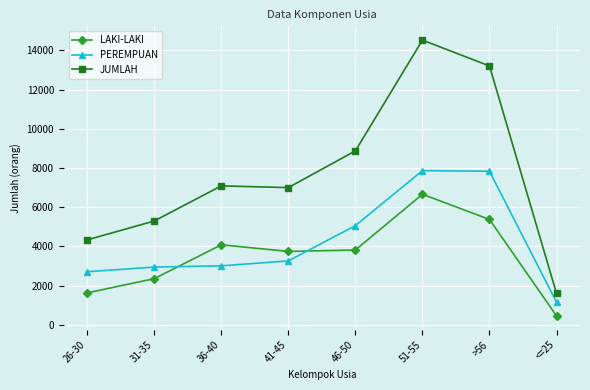

How many data points in PEREMPUAN are less than 3258?

4